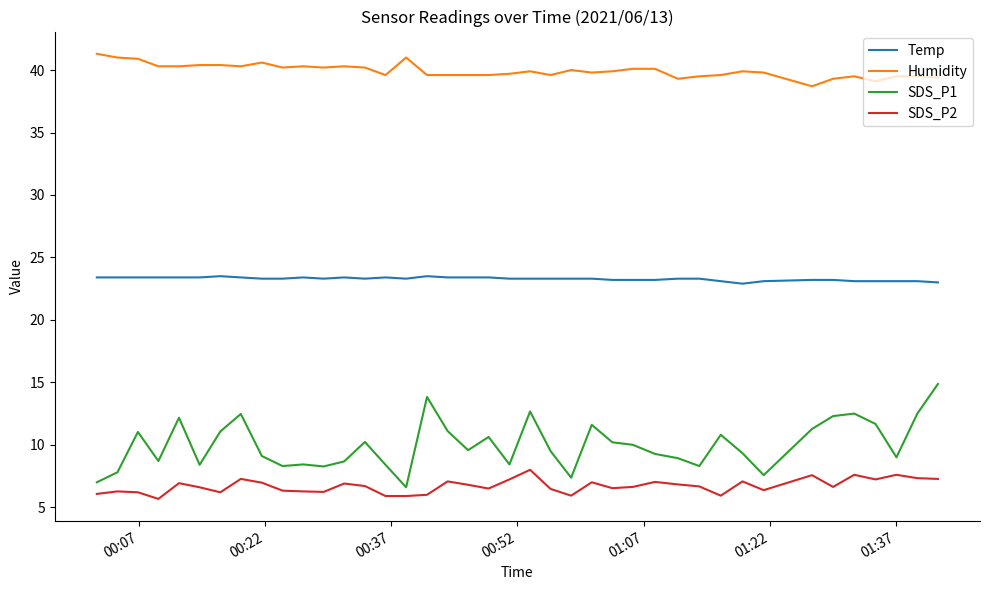

Rank the series by their maximum value, from lowest to highest.

SDS_P2, SDS_P1, Temp, Humidity